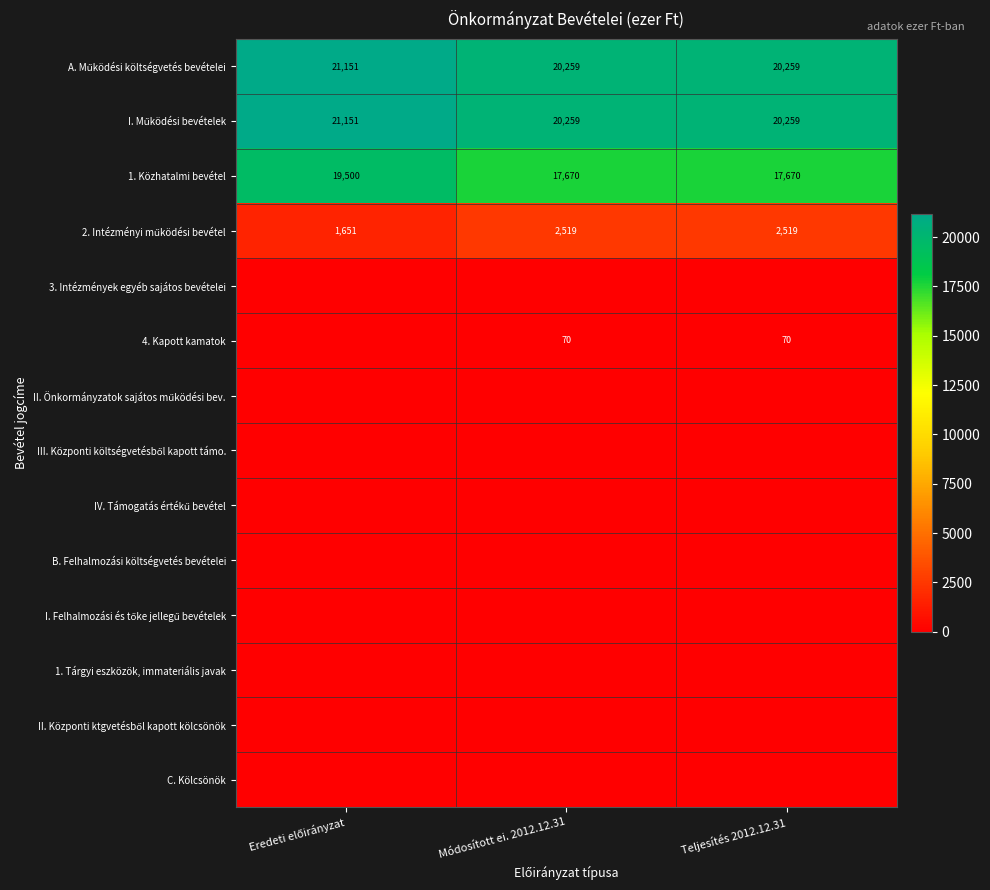

What is the total value across all series at Módosított ei. 2012.12.31?

60777